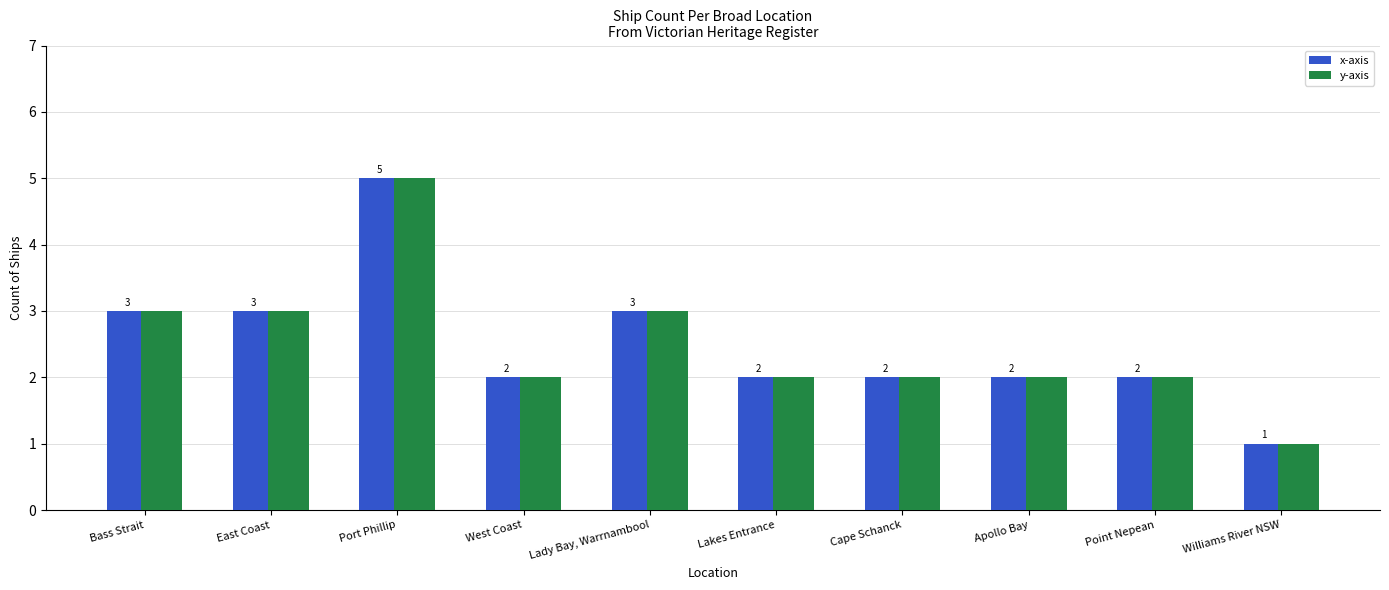

What is the lowest value of the y-axis series?

1